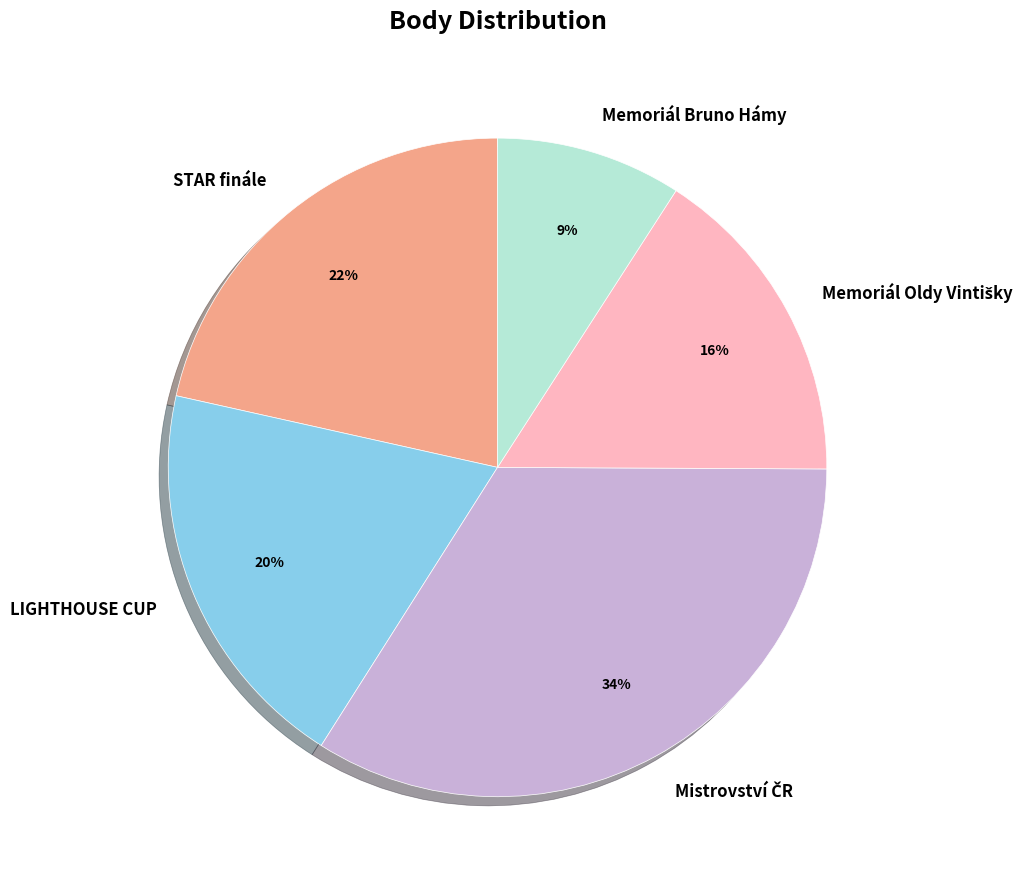

To the nearest percent, what is the average slice percentage?

20%